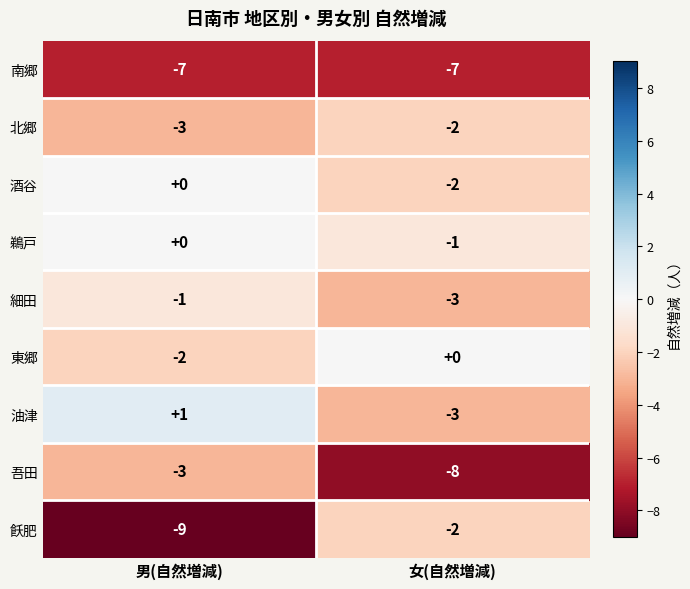

Which series has the largest total across all categories?

鵜戸